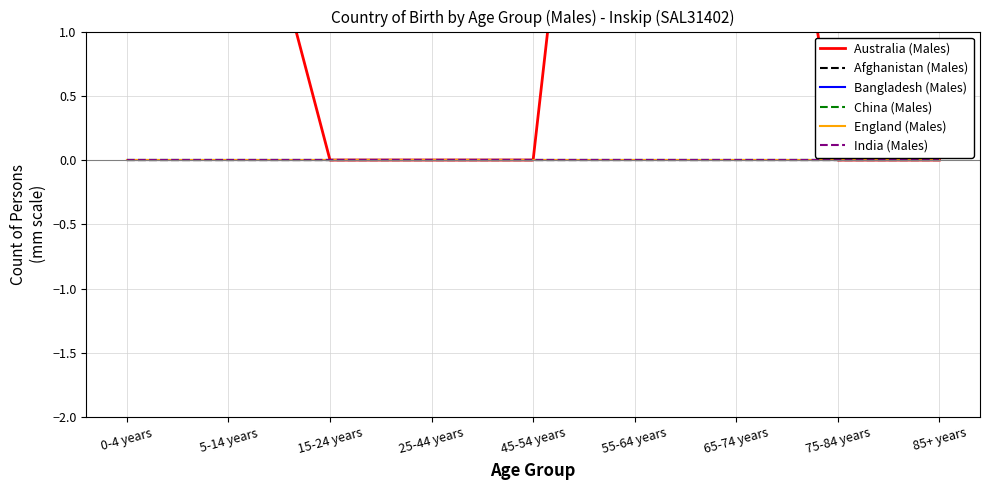

What is the maximum value shown in the chart?

7